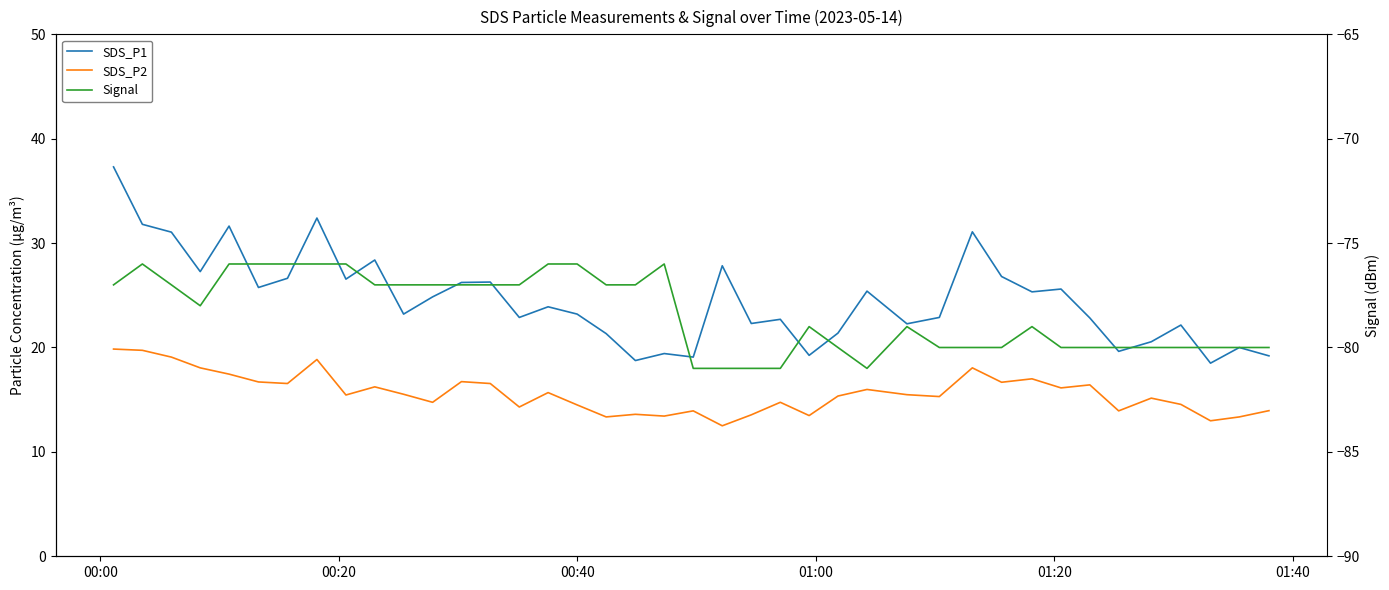

True or false: SDS_P2 has a value of 24.9 at 23.

False